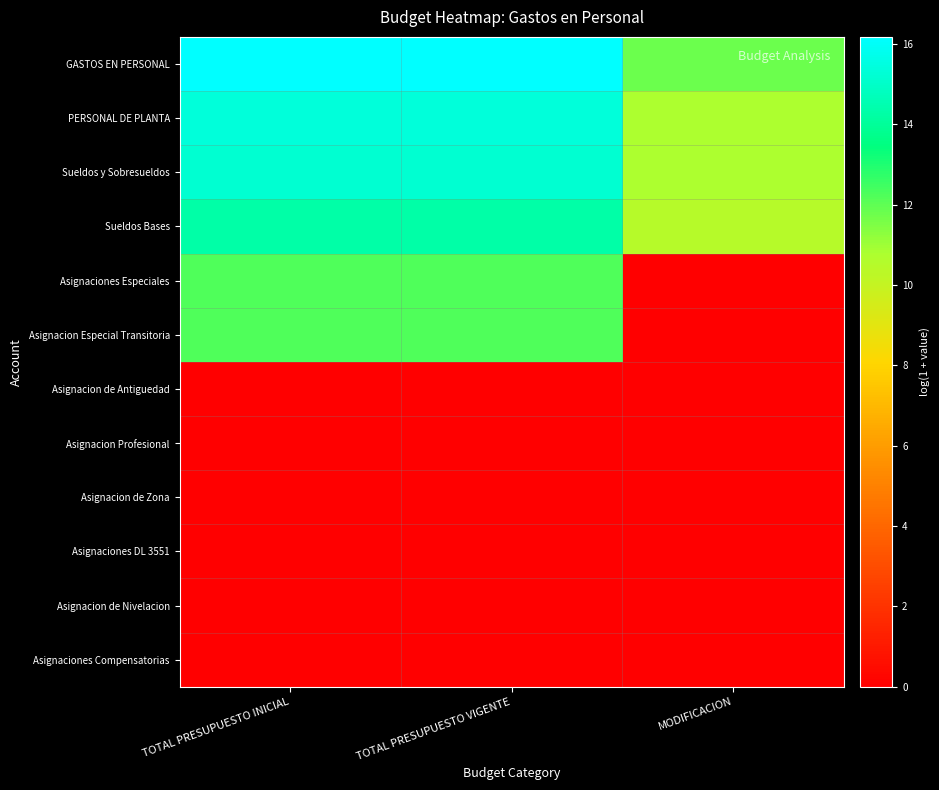

Count the number of categories in the chart.

3